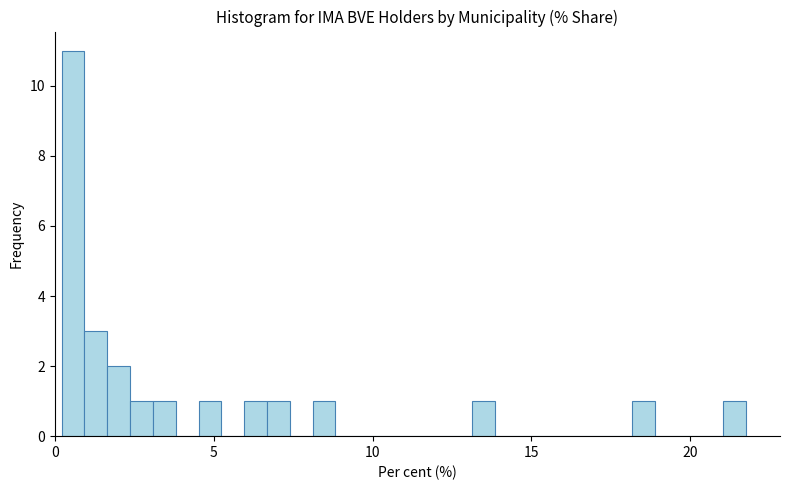

Read against the x-axis, roughly where is the centre of the tallest bar?

0.5